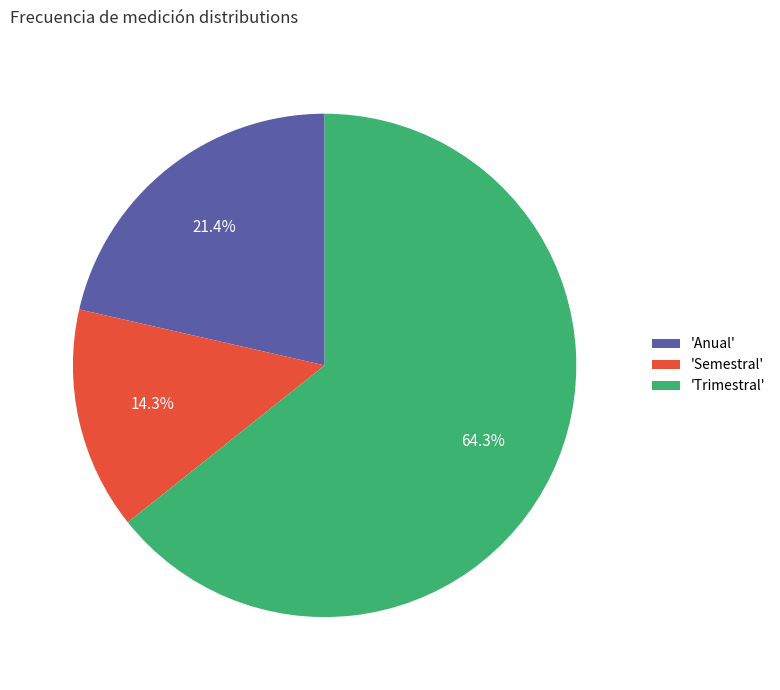

Which category accounts for the majority?

'Trimestral'